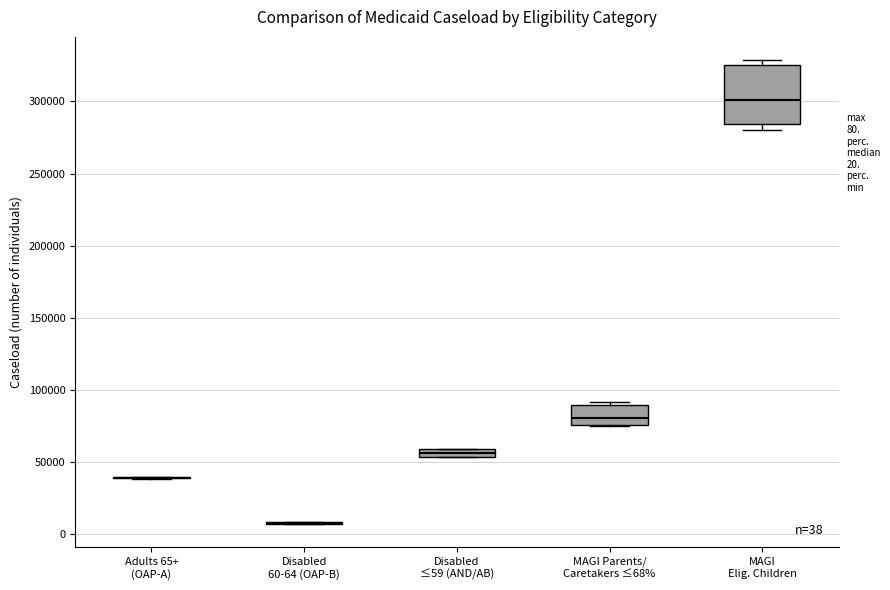

Comparing the boxes themselves (not the whiskers), which one is the tallest?

MAGI Elig. Children